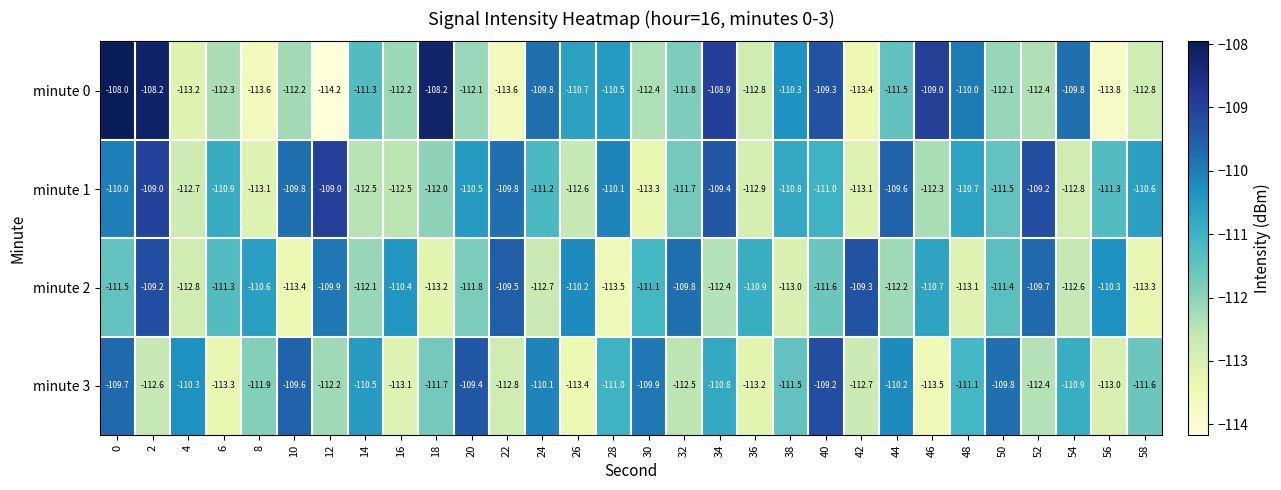

What is the difference between the maximum and minimum values in the minute 2 series?

4.3